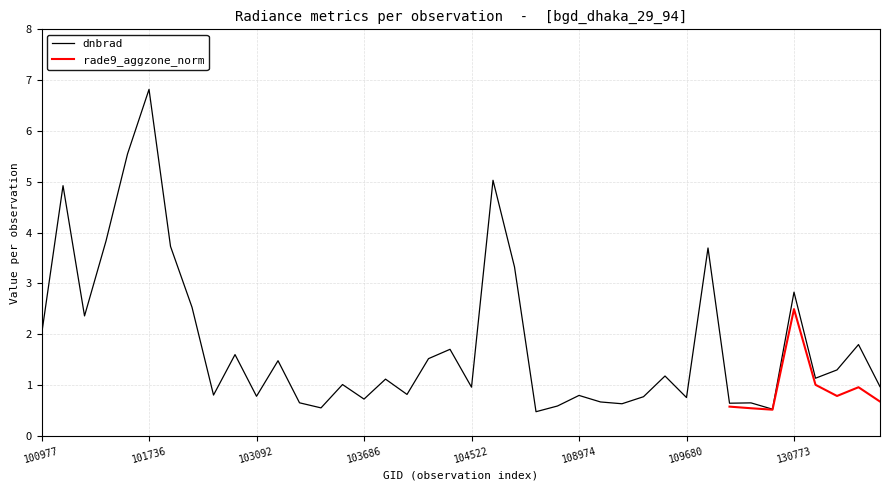

Reading left to right, transcribe all the data shown in this chart.

2.0	4.9	2.4	3.8	5.5	6.8	3.7	2.5	0.8	1.6	0.8	1.5	0.7	0.6	1.0	0.7	1.1	0.8	1.5	1.7	1.0	5.0	3.3	0.5	0.6	0.8	0.7	0.6	0.8	1.2	0.8	3.7	0.6	0.7	0.5	2.8	1.1	1.3	1.8	1.0